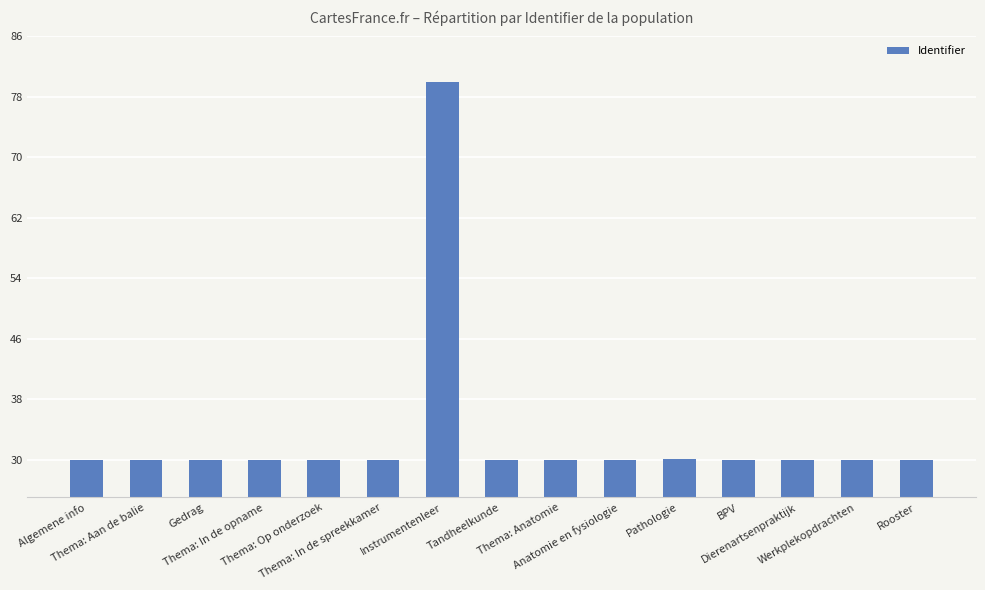

What is the greatest value displayed?

80.0